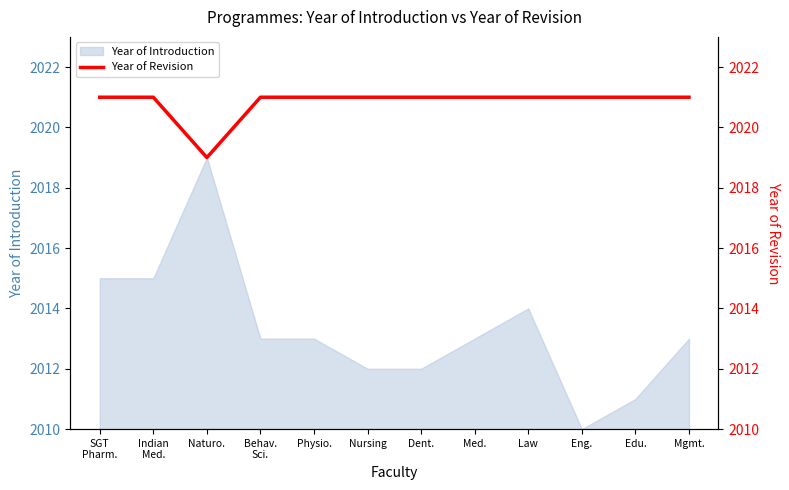

Which category has the highest value across all series?

SGT
Pharm.